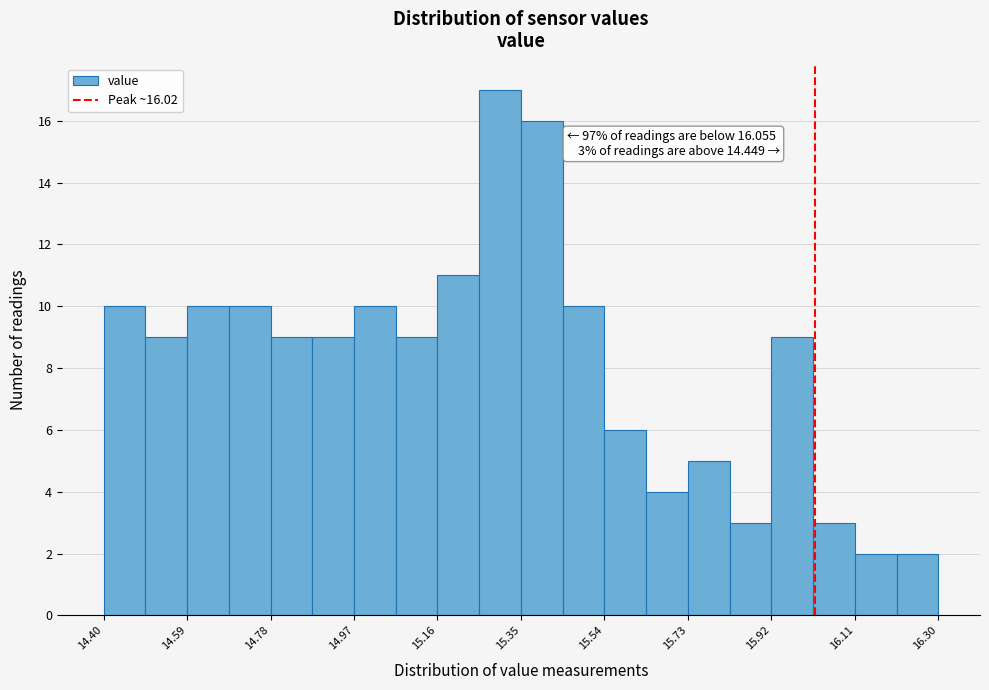

Over which range of the x-axis is the bar tallest?

15.255 to 15.350